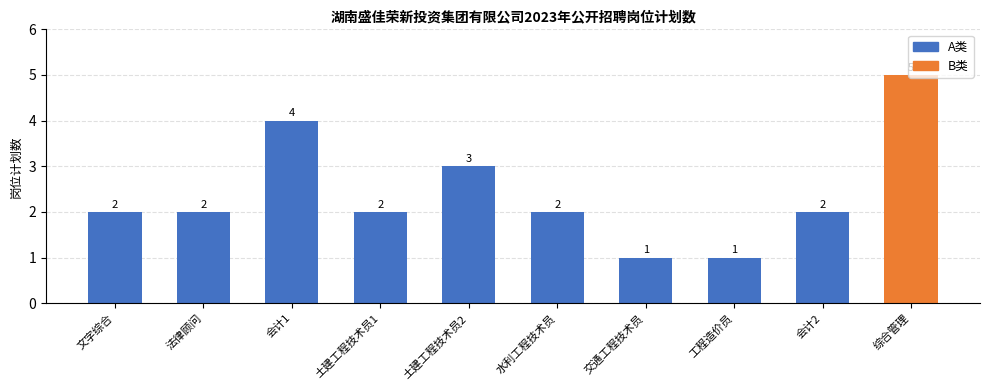

Count the number of categories in the chart.

10